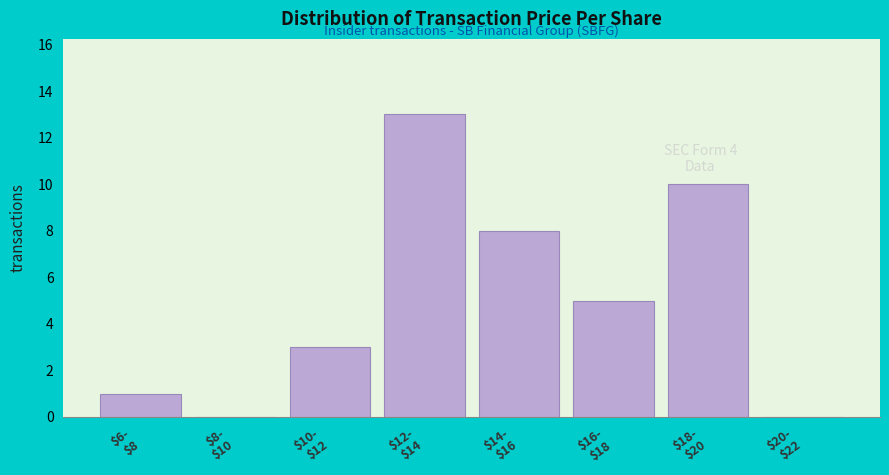

What is the greatest value displayed?

13